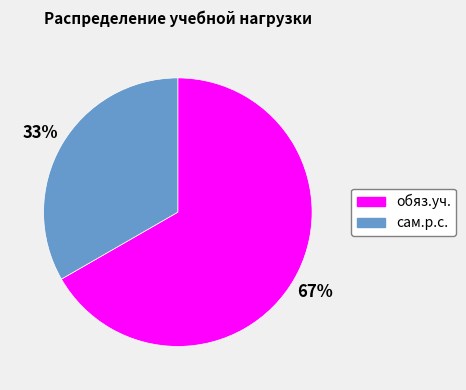

Count the number of slices in the pie.

2